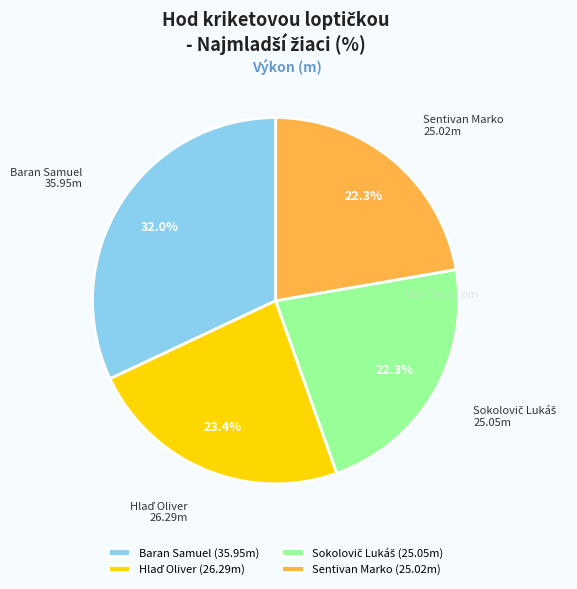

Which has a higher value, Baran Samuel (35.95m) or Sentivan Marko (25.02m)?

Baran Samuel (35.95m)